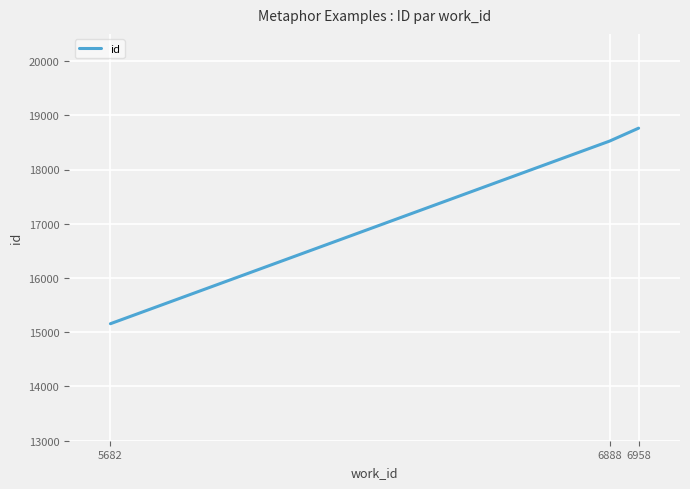

Reading right to left, what are all the values shown in this chart?

18762	18524	15157